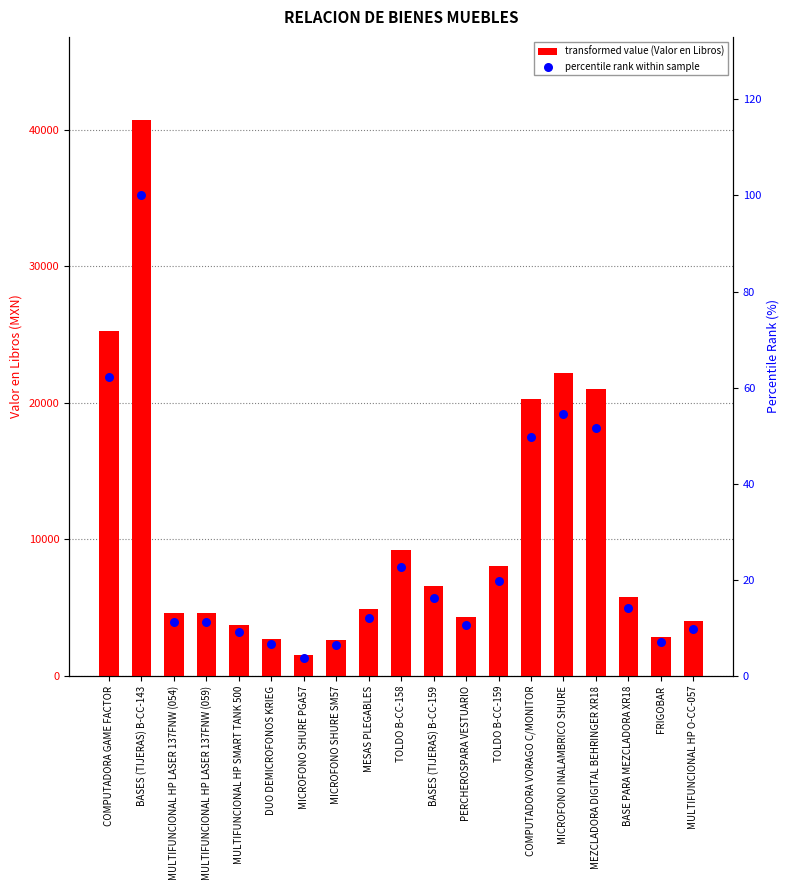

What is the total value across all series at BASES (TIJERAS) B-CC-159?

6628.2